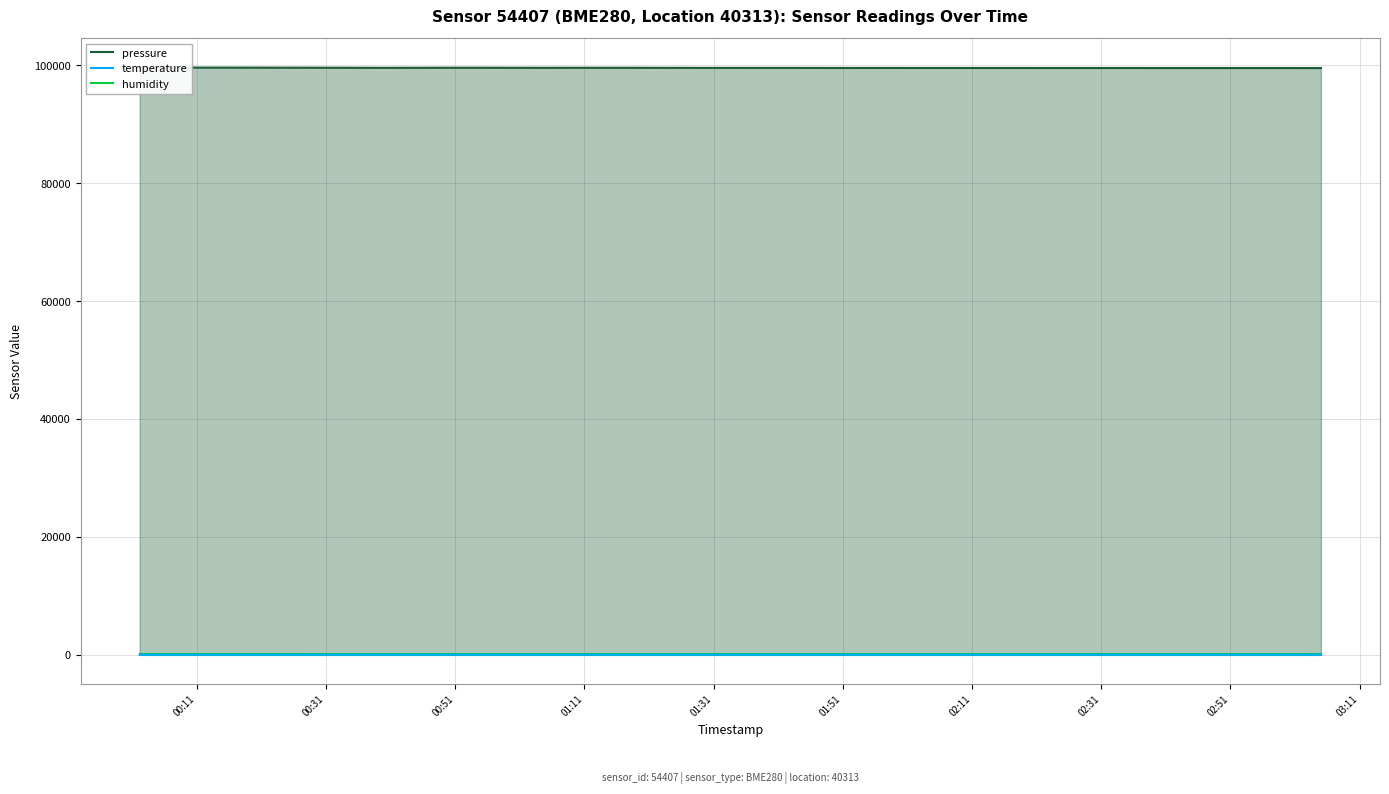

How many data points does each series have?

16